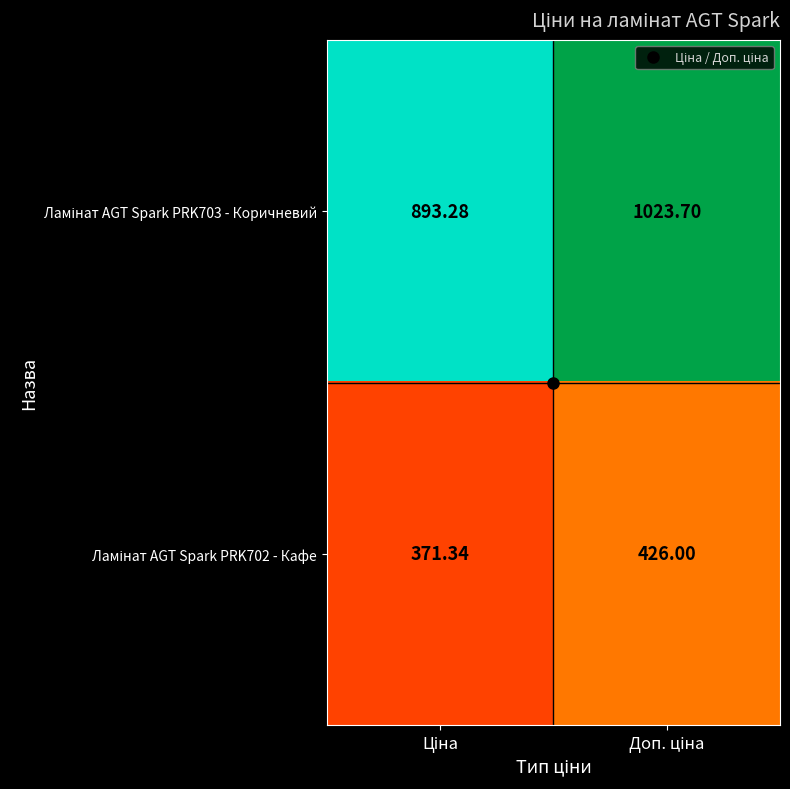

Between Доп. ціна and Ціна, which is larger?

Доп. ціна